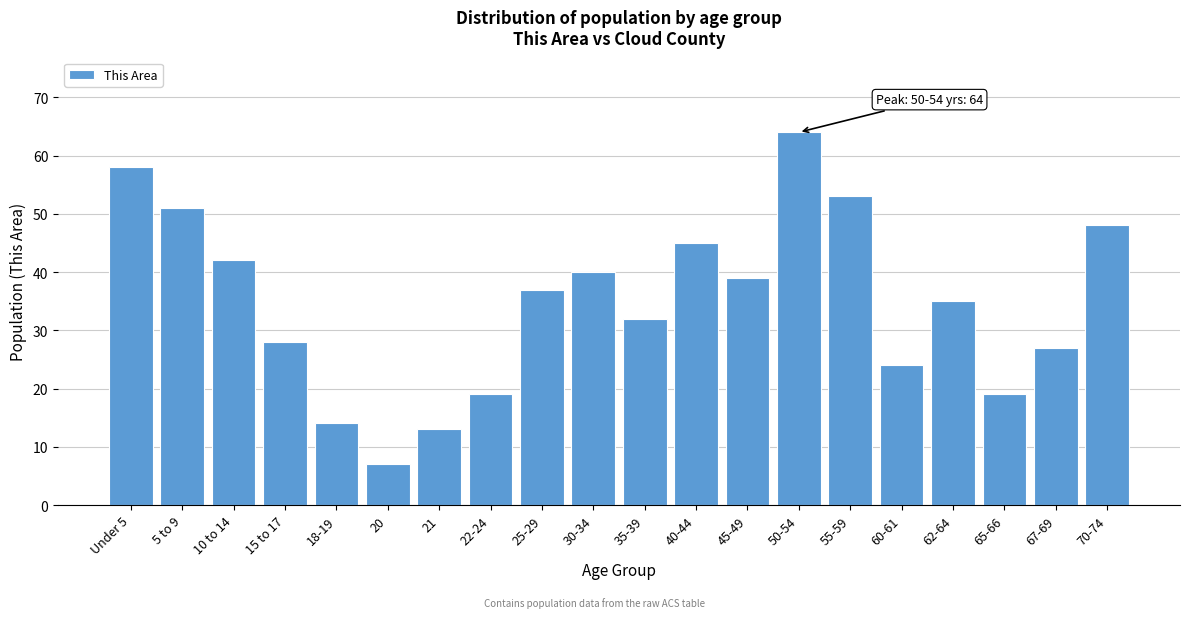

Reading left to right, extract all data points from this chart.

Under 5=58	5 to 9=51	10 to 14=42	15 to 17=28	18-19=14	20=7	21=13	22-24=19	25-29=37	30-34=40	35-39=32	40-44=45	45-49=39	50-54=64	55-59=53	60-61=24	62-64=35	65-66=19	67-69=27	70-74=48